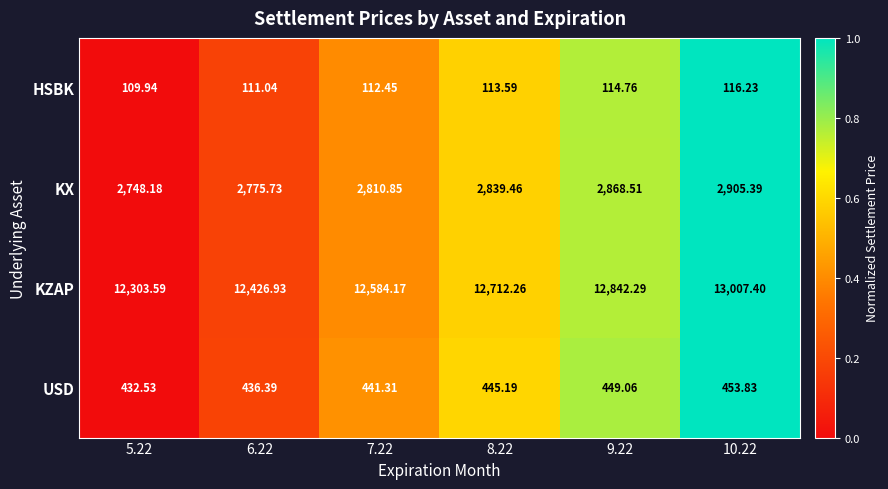

Which series has the largest total across all categories?

KZAP